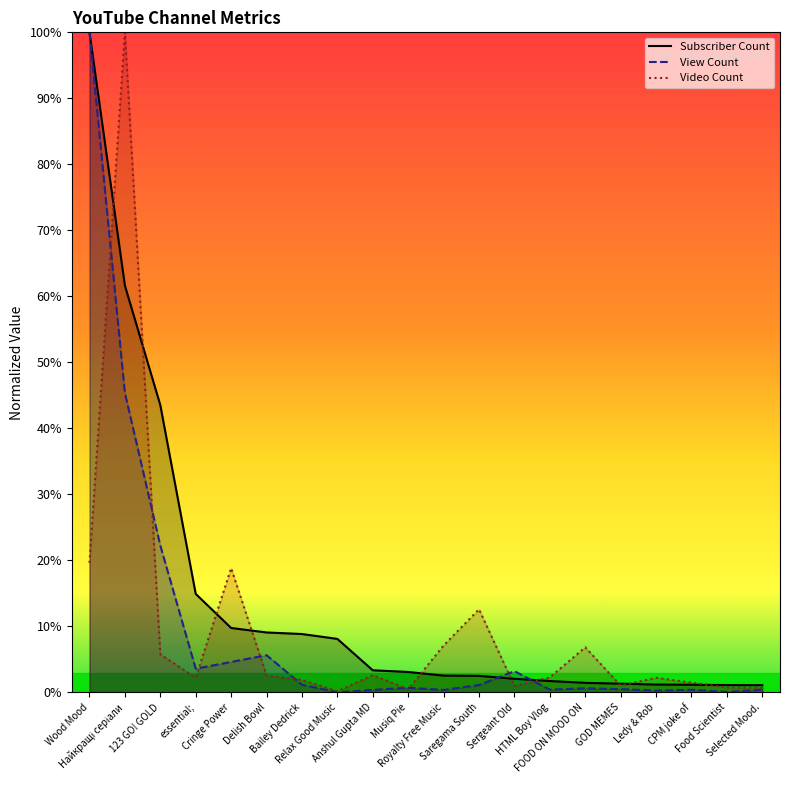

What is the label of the 6th point from the left?

Delish Bowl